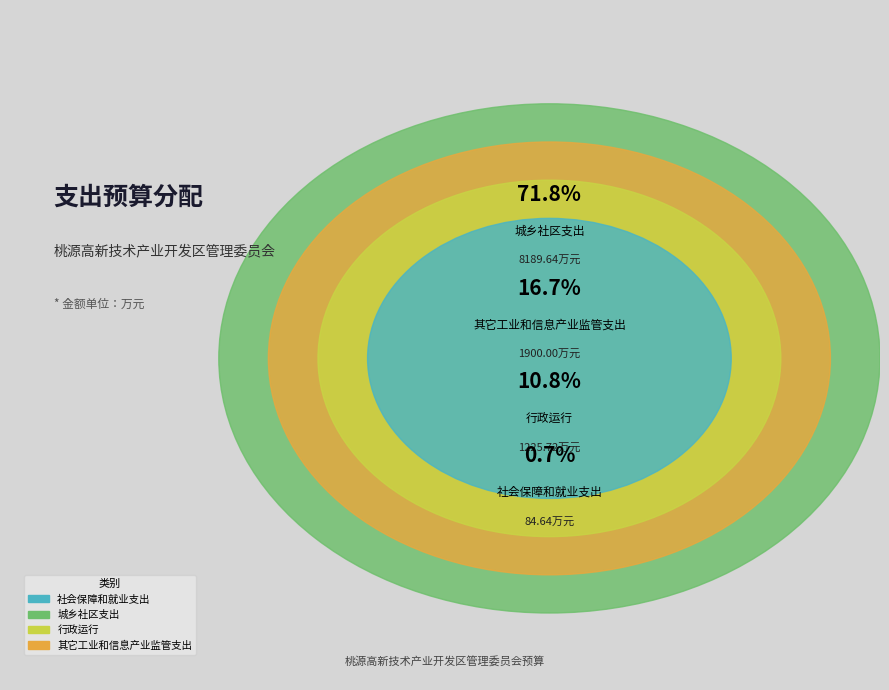

To the nearest percent, what is the combined percentage of 其它工业和信息产业监管支出 and 社会保障和就业支出?

17%